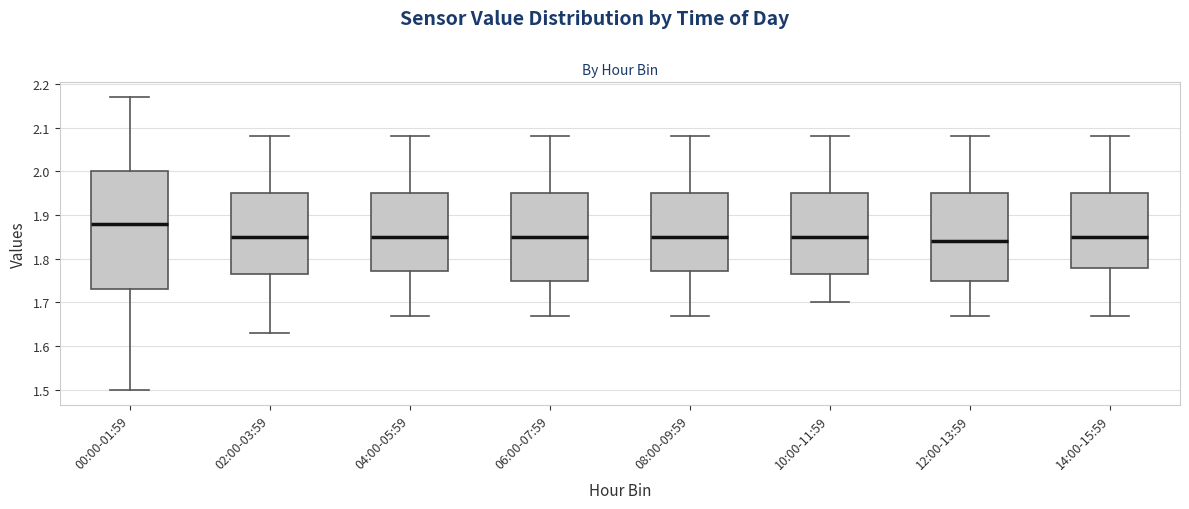

Where does the lower whisker of the box for 04:00-05:59 end on the y-axis? The values are not printed on the chart, so give them approximately, as read against the axis.

1.67